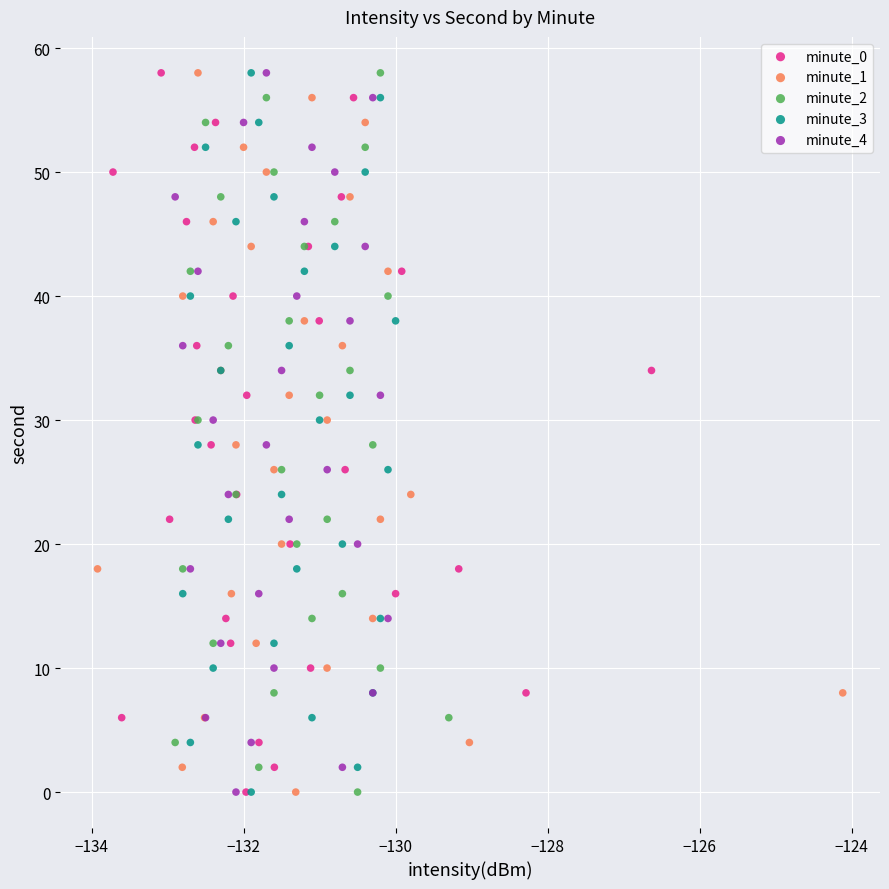

What are all the series names shown in the legend?

minute_0, minute_1, minute_2, minute_3, minute_4